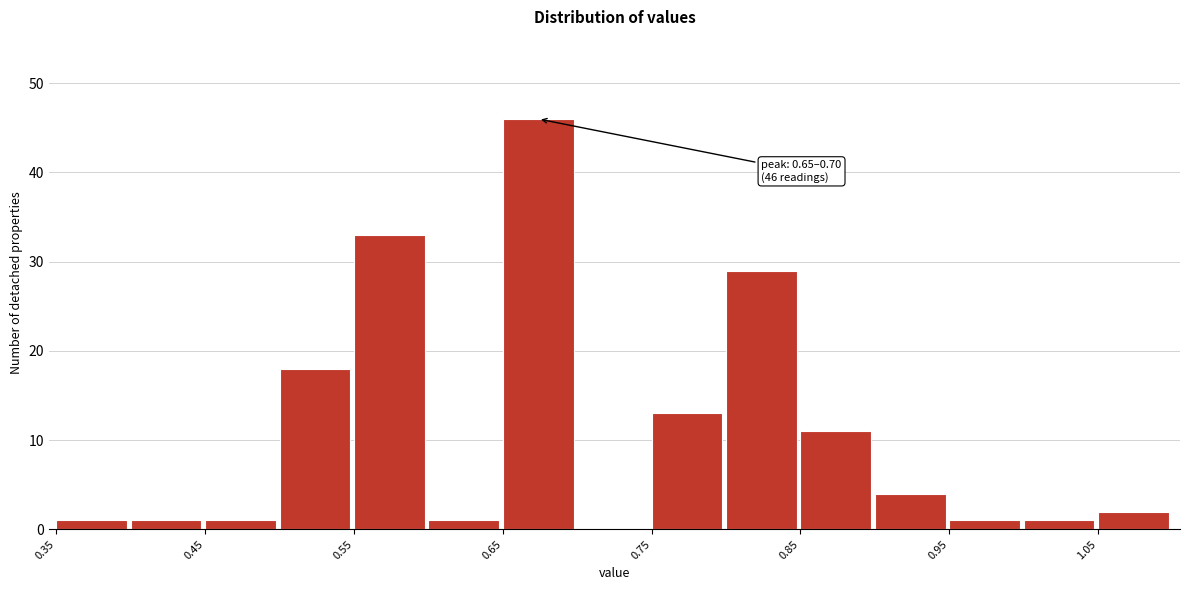

Which range on the x-axis has the tallest bar?

0.65 to 0.70